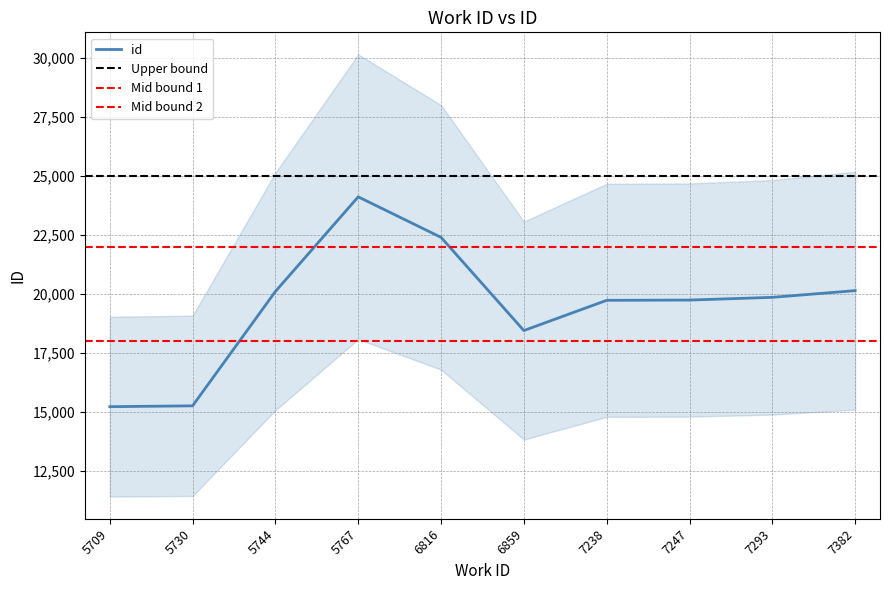

What is the maximum value shown in the chart?

24117